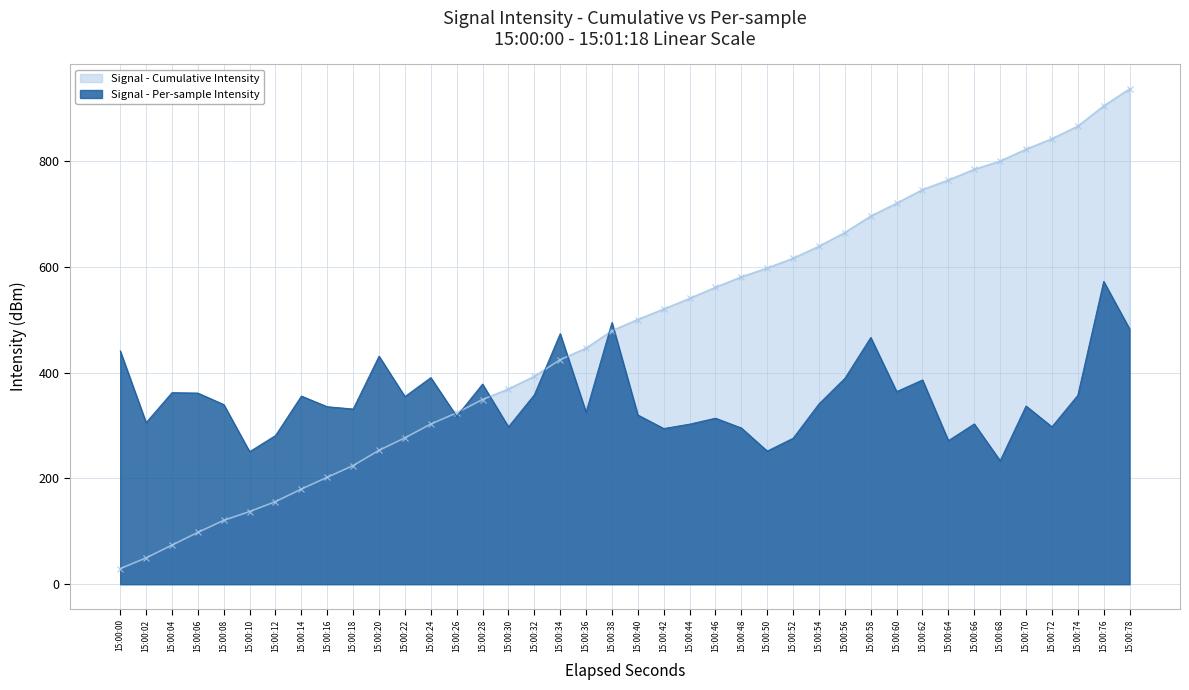

At which label does the data first exceed 339?

15:00:00